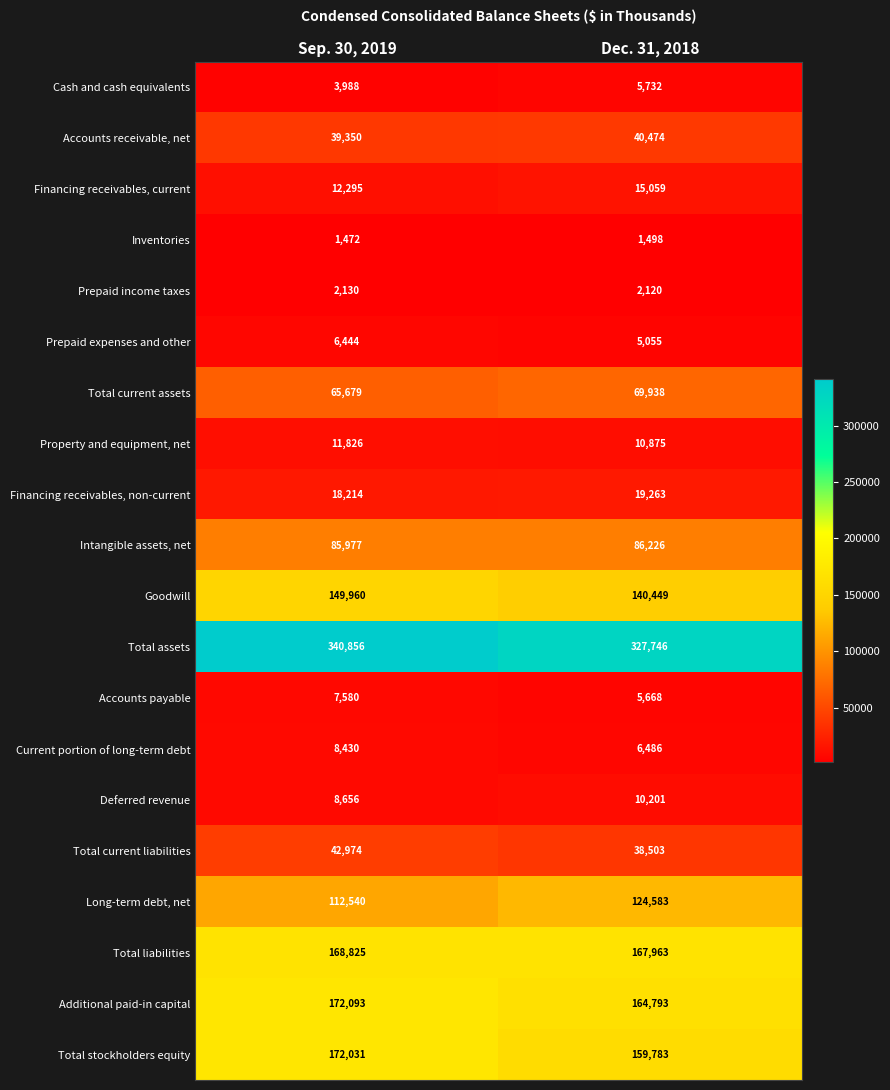

Which series changed the most between Sep. 30, 2019 and Dec. 31, 2018?

Total assets